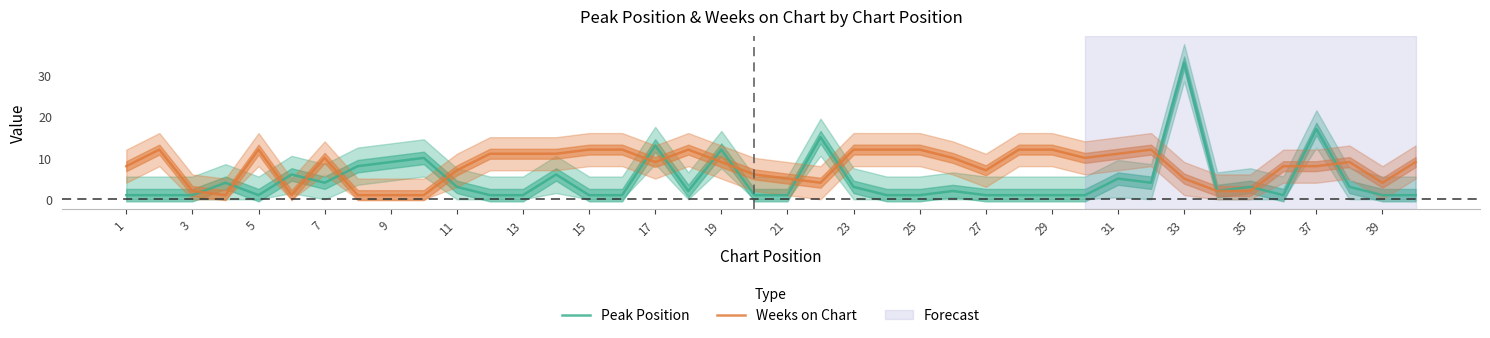

What are all the series names shown in the legend?

Peak Position, Weeks on Chart